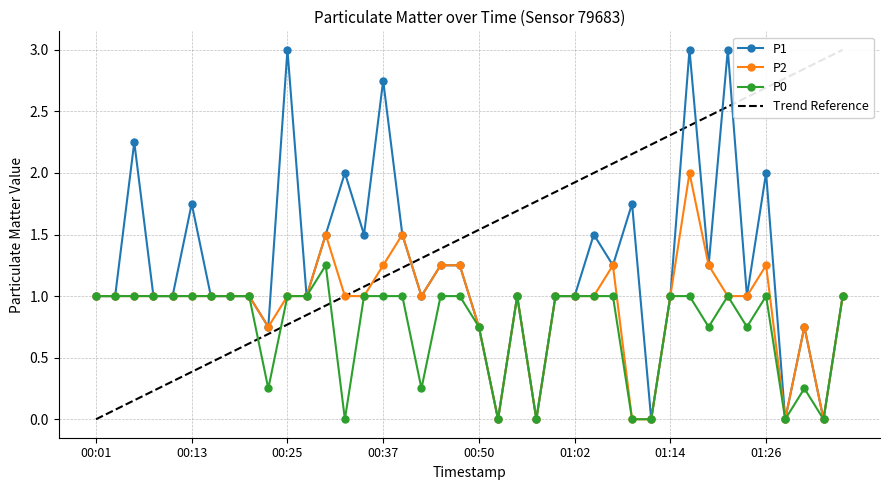

True or false: P2 and P1 intersect in this chart.

False